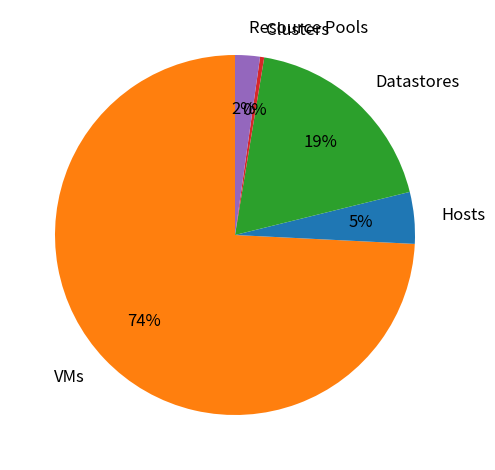

Count the number of slices in the pie.

5